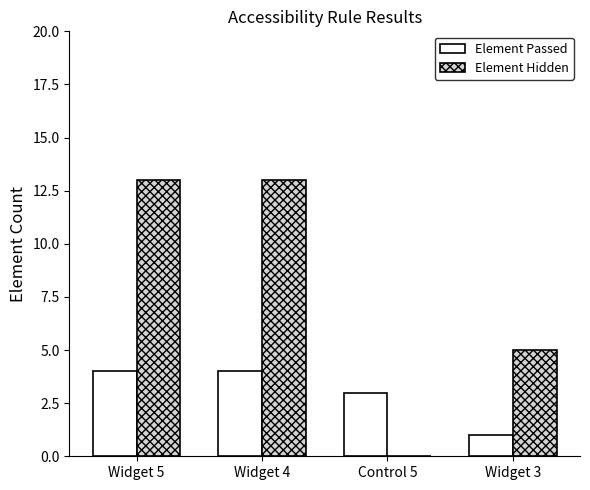

Between Widget 4 and Widget 3, which series saw the biggest shift?

Element Hidden